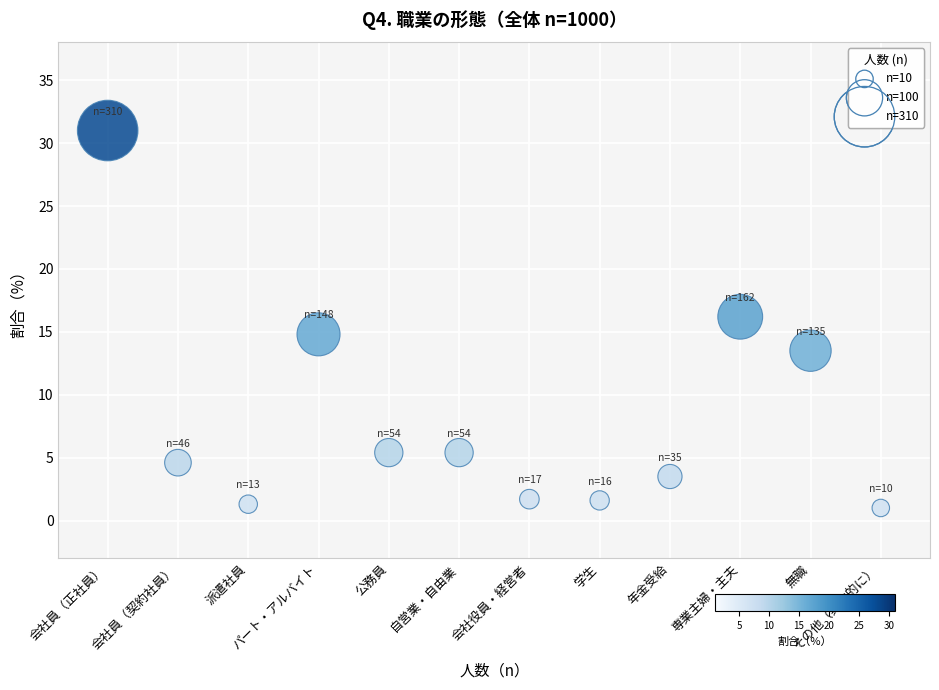

What is the average Y value?

8.3